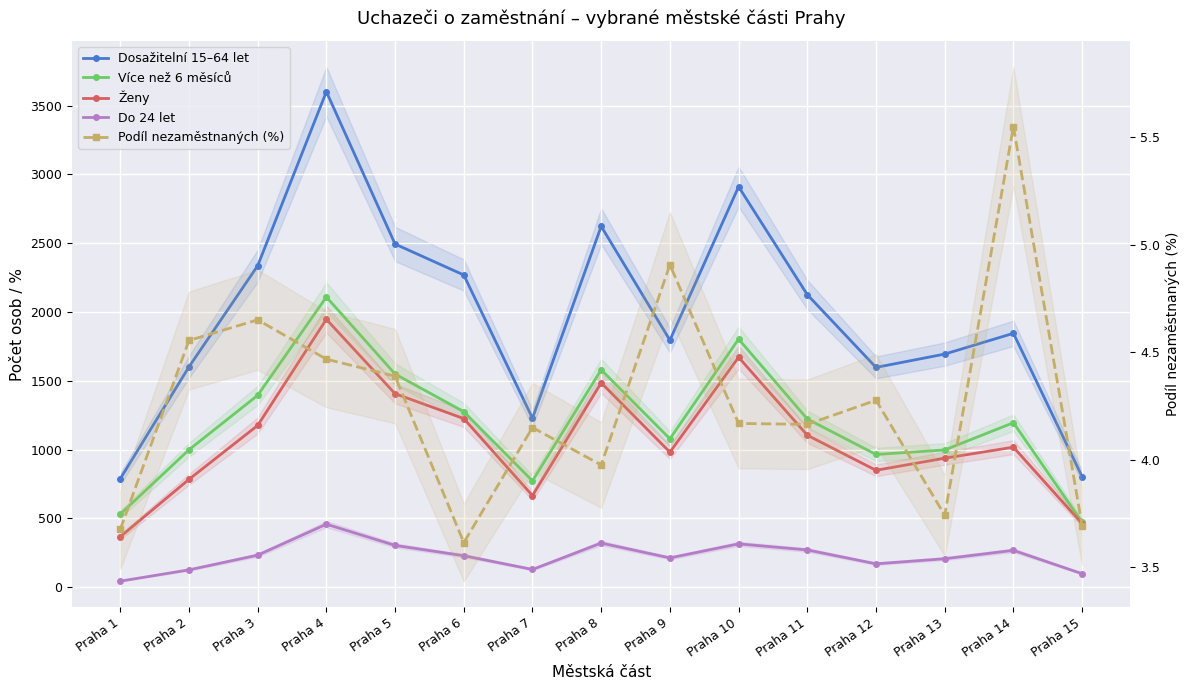

Is this an area chart (filled region under the line)?

No